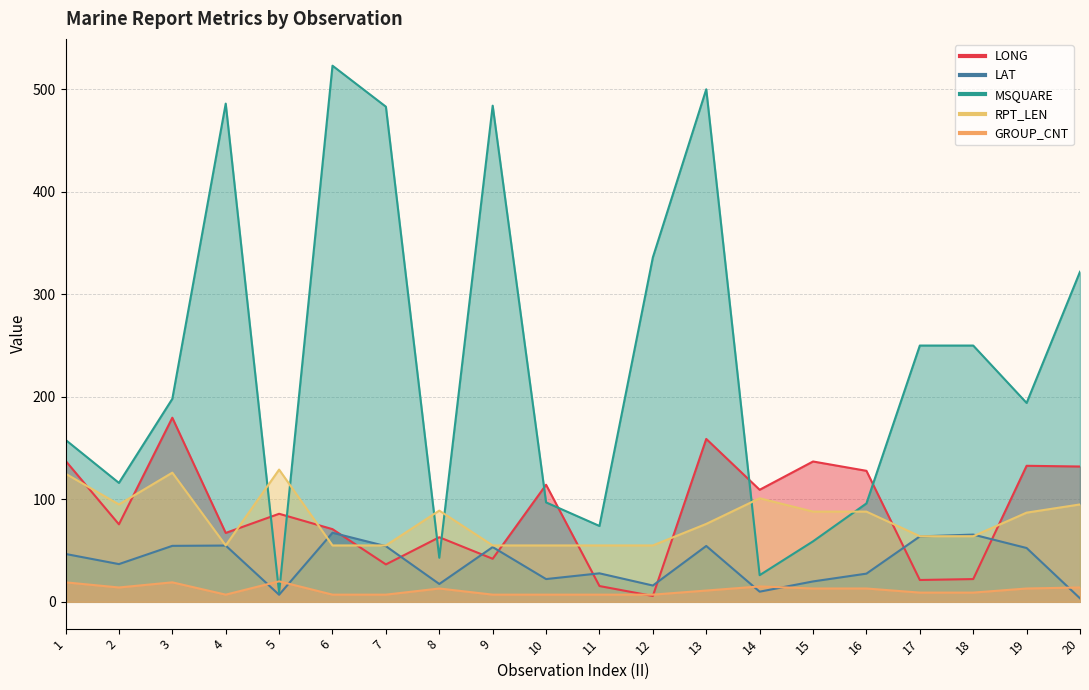

Reading left to right, extract all data points from this chart.

LONG: 1=137.6	2=75.6	3=179.6	4=67.2	5=85.9	6=70.9	7=36.5	8=63.0	9=42.0	10=114.2	11=15.4	12=5.7	13=158.9	14=109.3	15=136.9	16=127.8	17=21.3	18=22.2	19=132.7	20=132.0
LAT: 1=46.7	2=36.8	3=54.6	4=54.9	5=6.9	6=67.4	7=54.3	8=17.4	9=53.4	10=22.2	11=27.8	12=15.9	13=54.5	14=9.9	15=19.9	16=27.5	17=63.8	18=65.6	19=52.5	20=3.4
MSQUARE: 1=158.0	2=116.0	3=198.0	4=486.0	5=9.0	6=523.0	7=483.0	8=43.0	9=484.0	10=97.0	11=74.0	12=336.0	13=500.0	14=26.0	15=59.0	16=96.0	17=250.0	18=250.0	19=194.0	20=322.0
RPT_LEN: 1=125.0	2=95.0	3=126.0	4=55.0	5=129.0	6=55.0	7=55.0	8=89.0	9=55.0	10=55.0	11=55.0	12=55.0	13=76.0	14=101.0	15=88.0	16=88.0	17=64.0	18=64.0	19=87.0	20=95.0
GROUP_CNT: 1=19.0	2=14.0	3=19.0	4=7.0	5=20.0	6=7.0	7=7.0	8=13.0	9=7.0	10=7.0	11=7.0	12=7.0	13=11.0	14=15.0	15=13.0	16=13.0	17=9.0	18=9.0	19=13.0	20=14.0